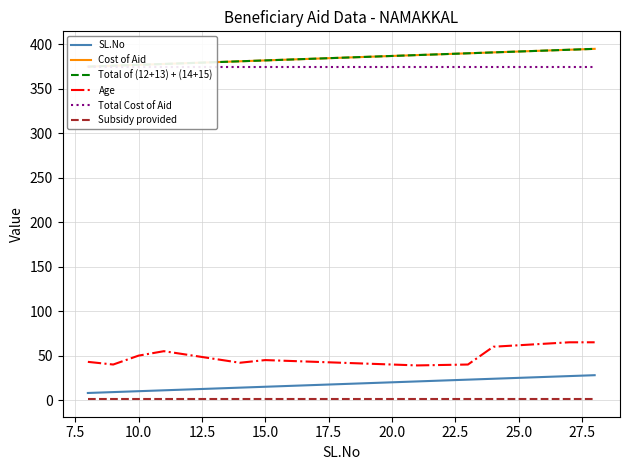

How many distinct data groups are displayed?

6